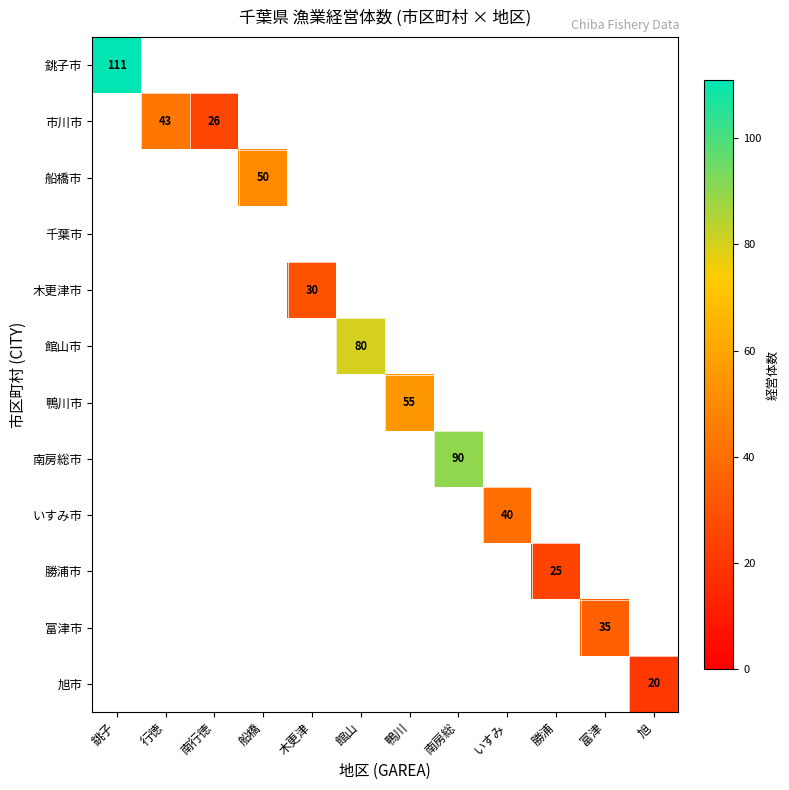

Count the number of categories in the chart.

12